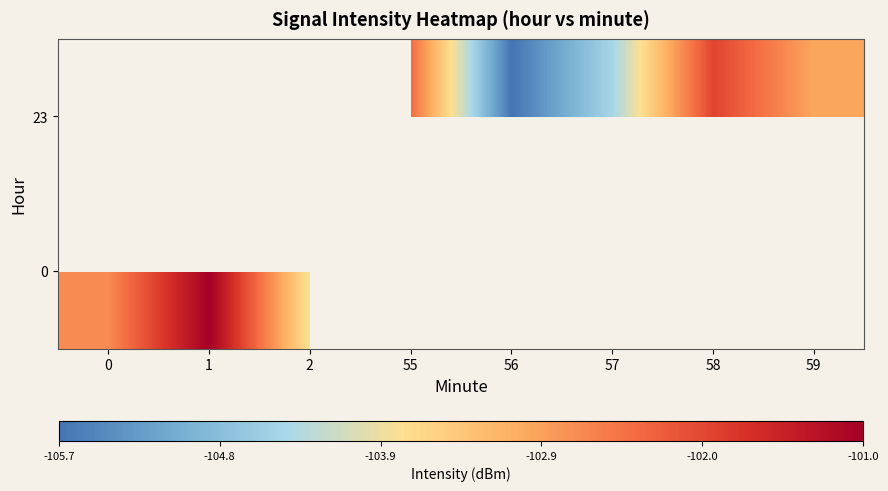

Is it true that 0 equals -102.7 at 0?

True